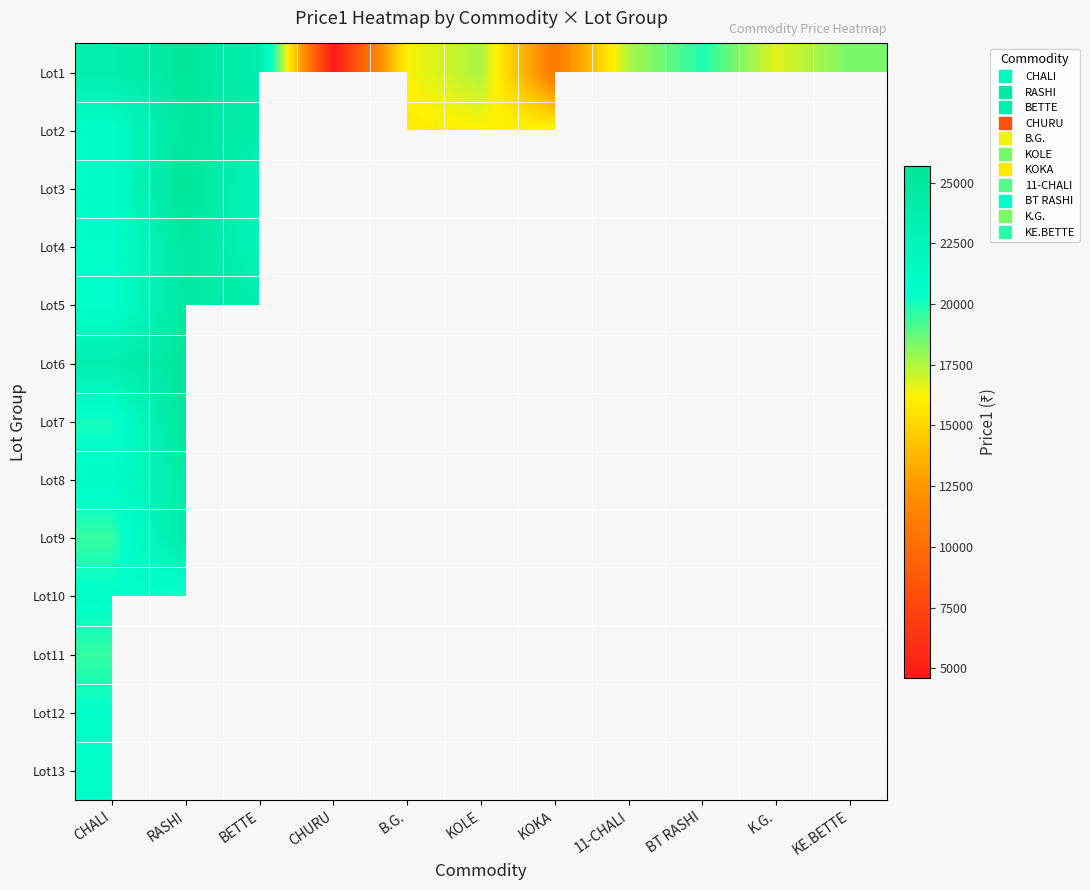

Is the value of Lot12 at CHALI greater than the value of Lot3 at CHALI?

No